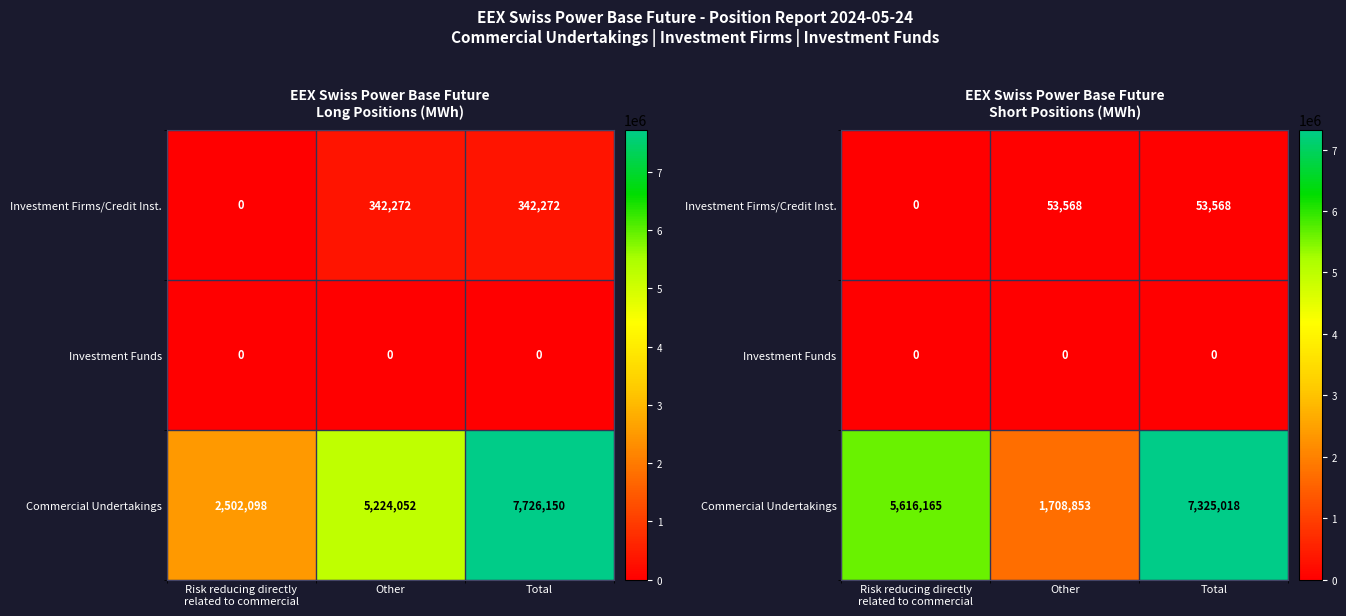

How many positive values does the Investment Firms/Credit Inst. series have?

2